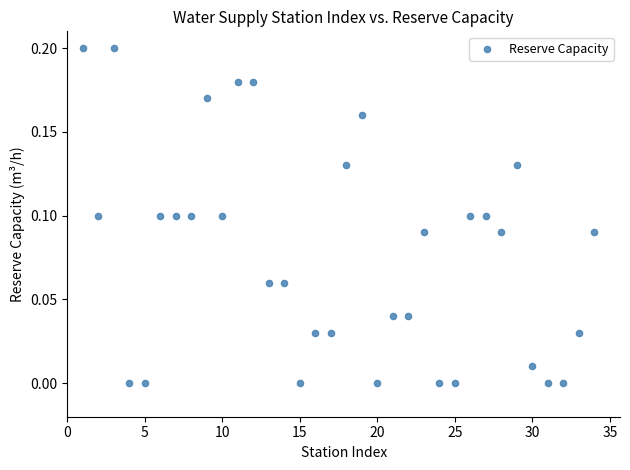

What is the range of X values (max minus min)?

33.0